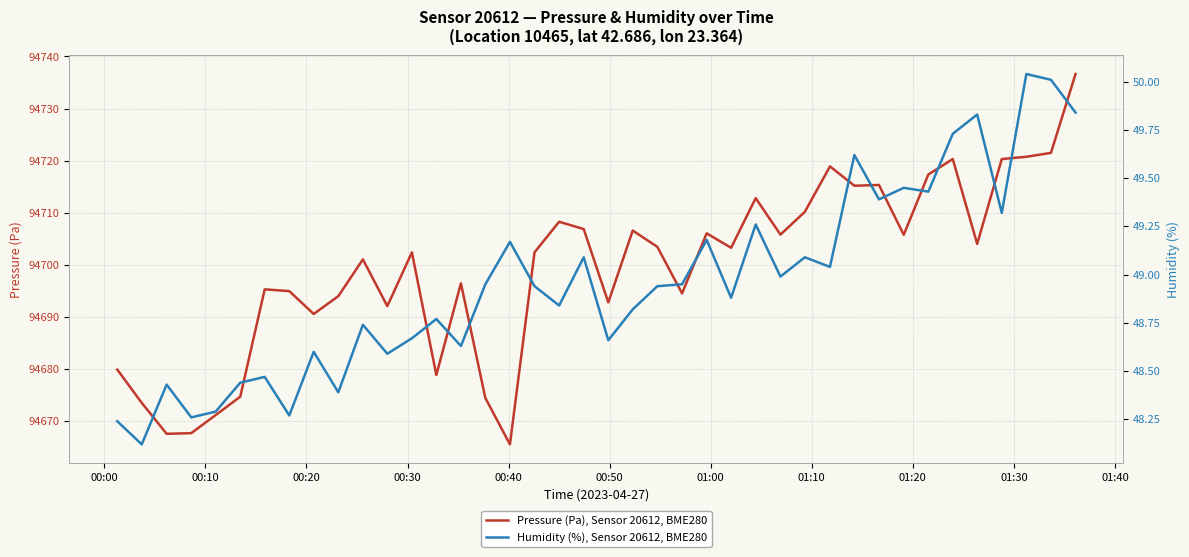

What is the smallest value displayed?

48.1